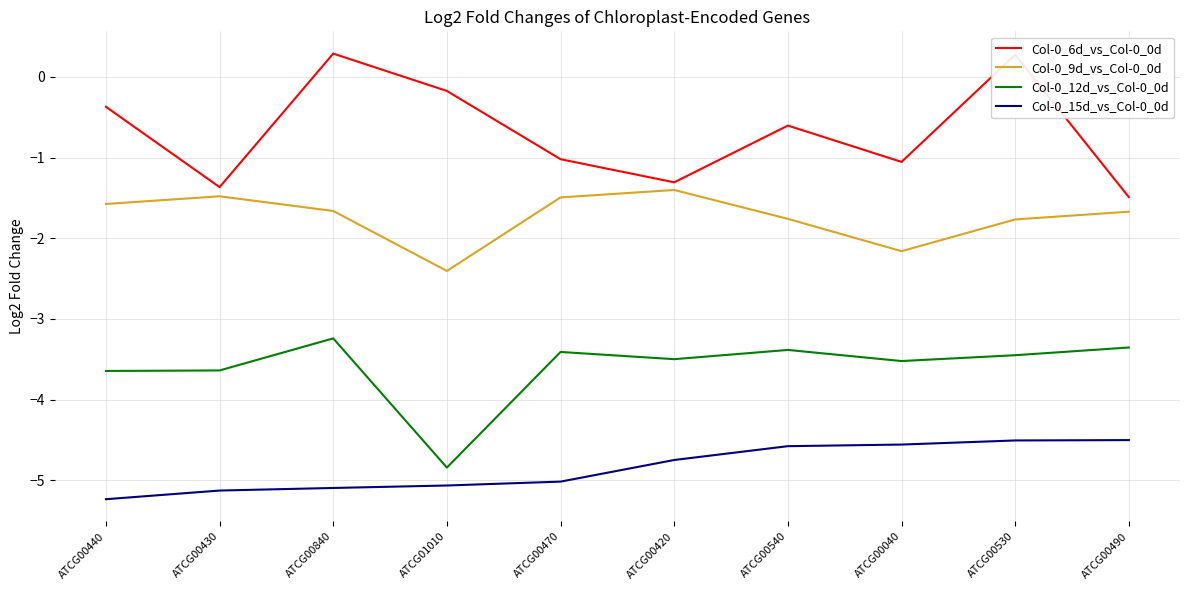

Is the value of Col-0_9d_vs_Col-0_0d at ATCG00540 greater than the value of Col-0_6d_vs_Col-0_0d at ATCG00470?

No